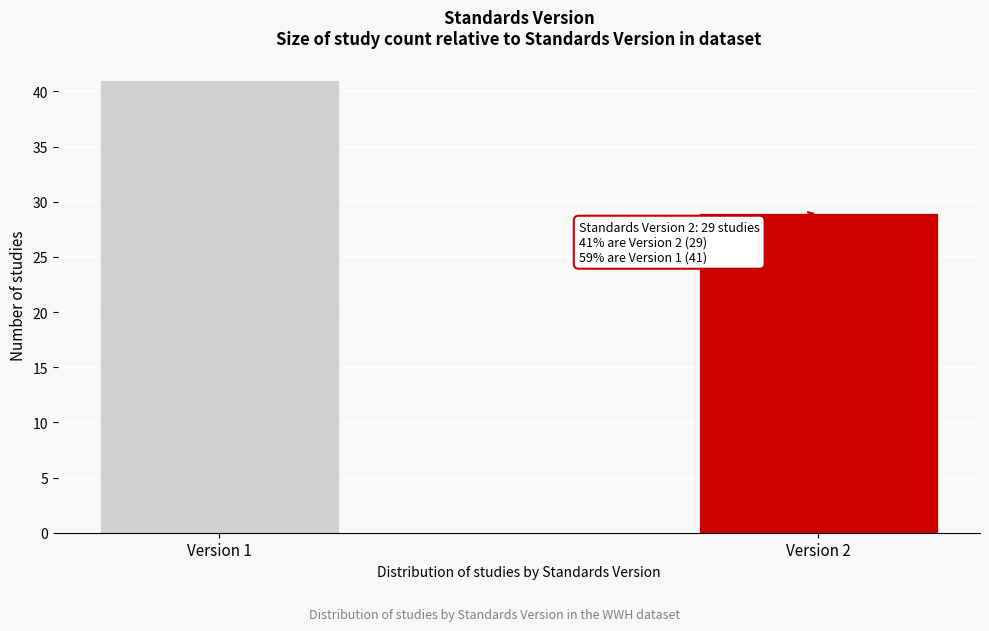

Reading left to right, extract all data points from this chart.

Version 1=41	Version 2=29